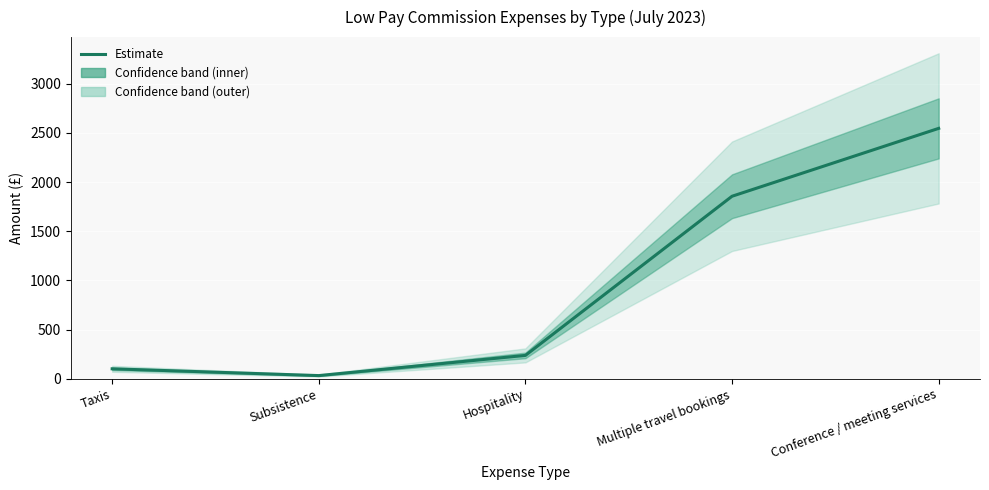

Reading left to right, list all the values displayed in this chart.

101.0	32.0	237.4	1856.2	2546.5